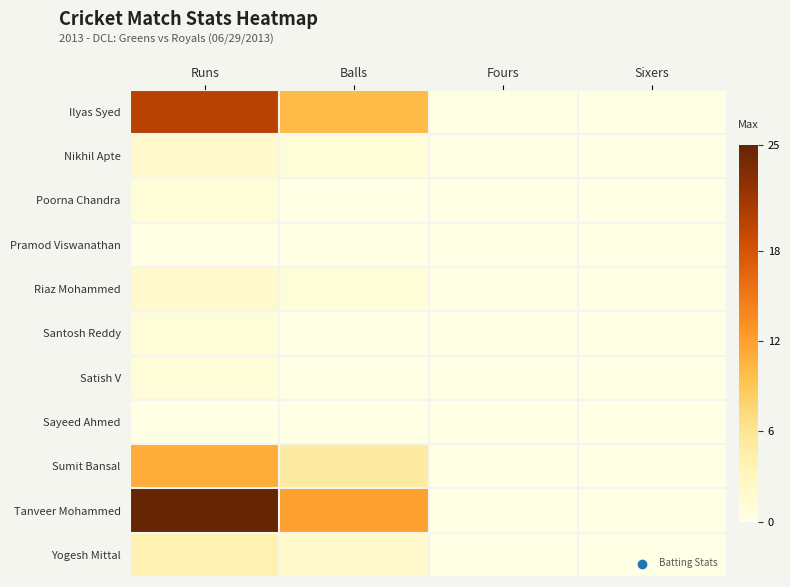

List the series in order of their peak value, lowest first.

Pramod Viswanathan, Sayeed Ahmed, Poorna Chandra, Santosh Reddy, Satish V, Nikhil Apte, Riaz Mohammed, Yogesh Mittal, Sumit Bansal, Ilyas Syed, Tanveer Mohammed